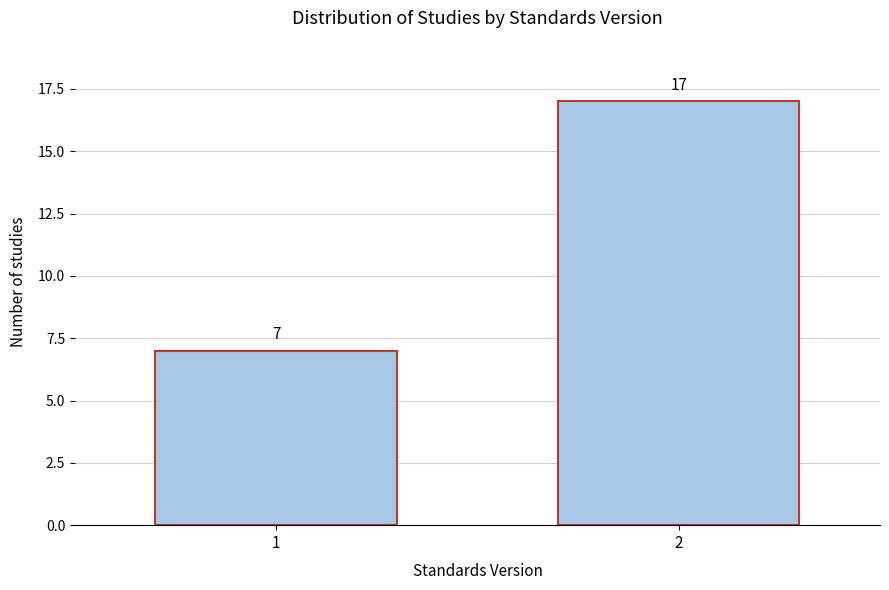

Reading left to right, what are all the values shown in this chart?

7	17